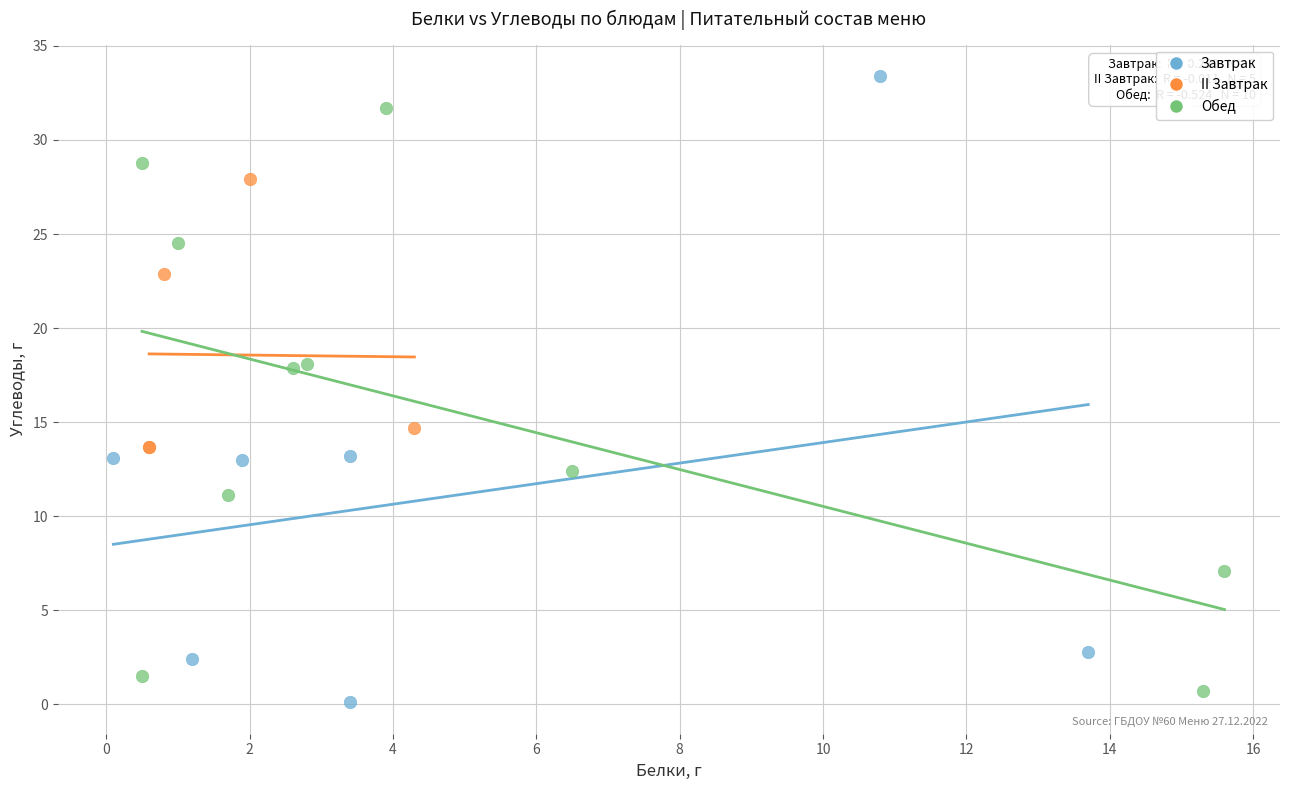

Which series contains the lowest Y value?

Завтрак